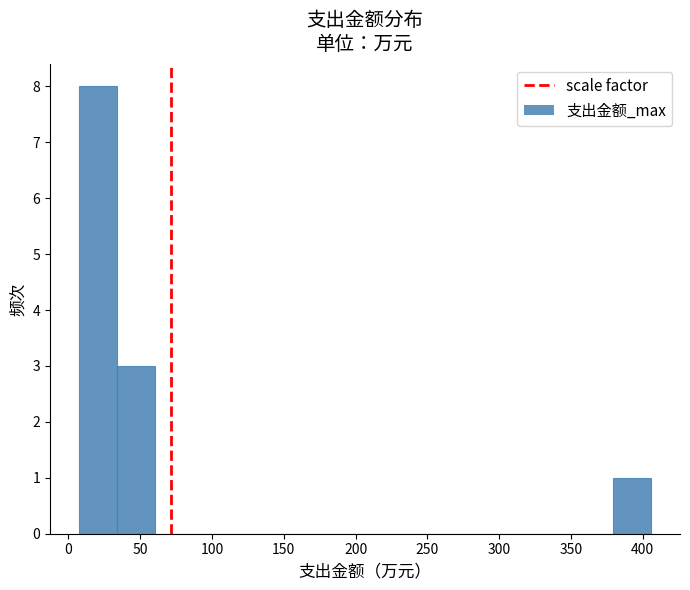

How tall is the bar that spans 35 to 60 on the x-axis? Neither the bar edges nor the heights are printed on the chart, so give them approximately, as read against the axes.

3